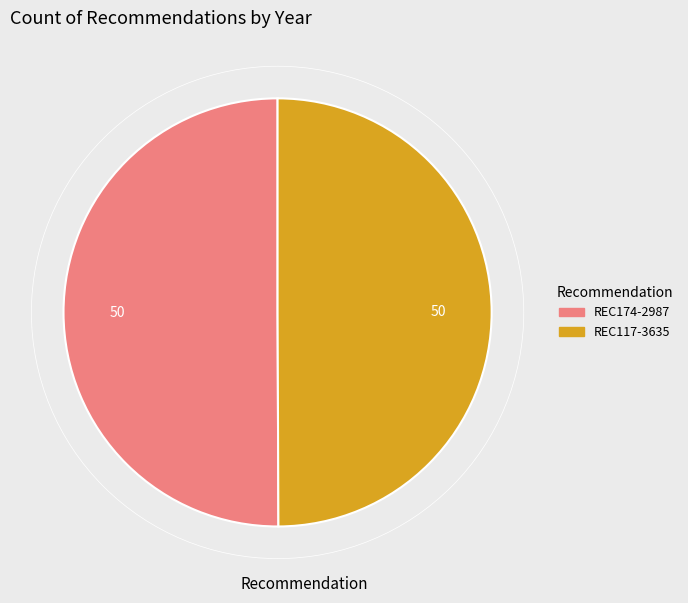

Approximately how many times larger is the value at REC117-3635 compared to REC174-2987?

1.0